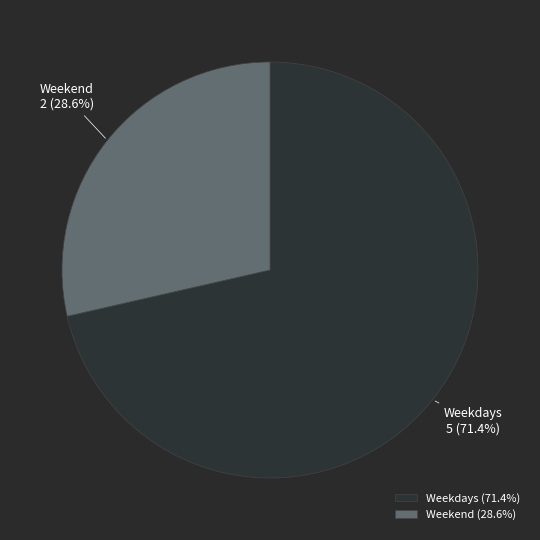

Does any single category account for the majority?

Yes